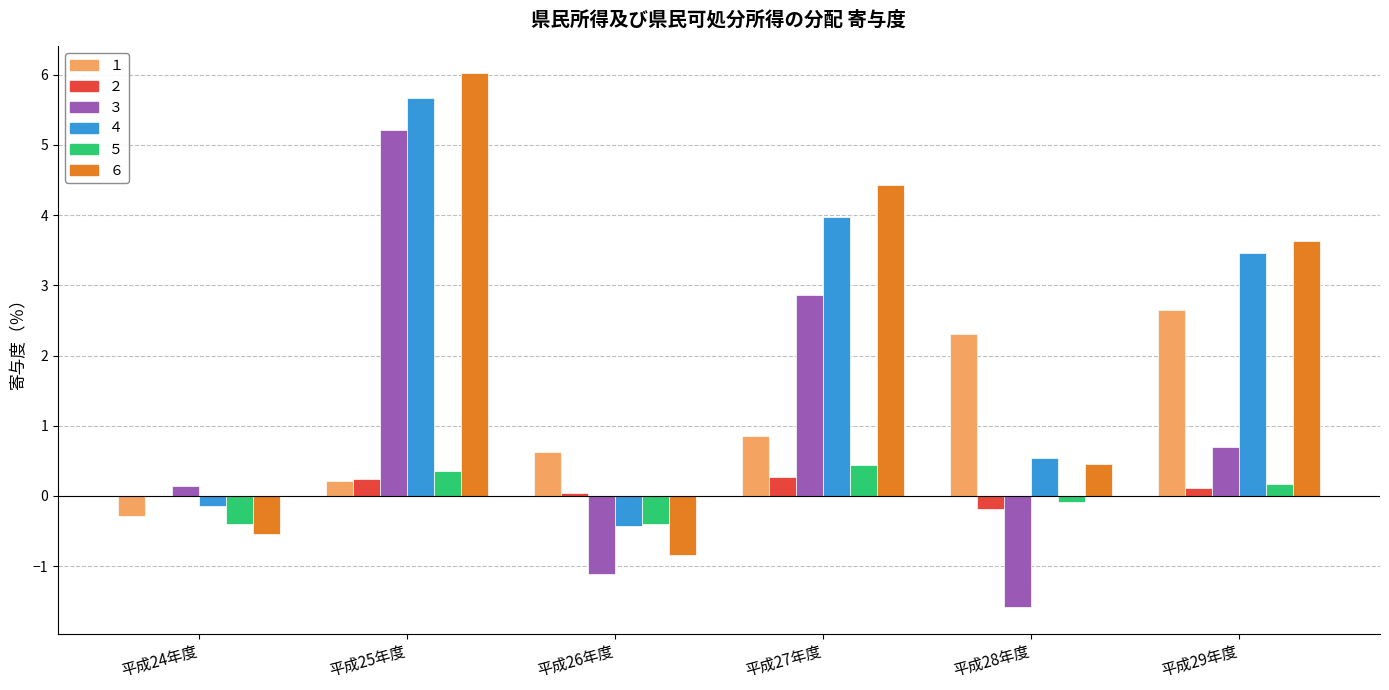

Count the number of data series in this chart.

6